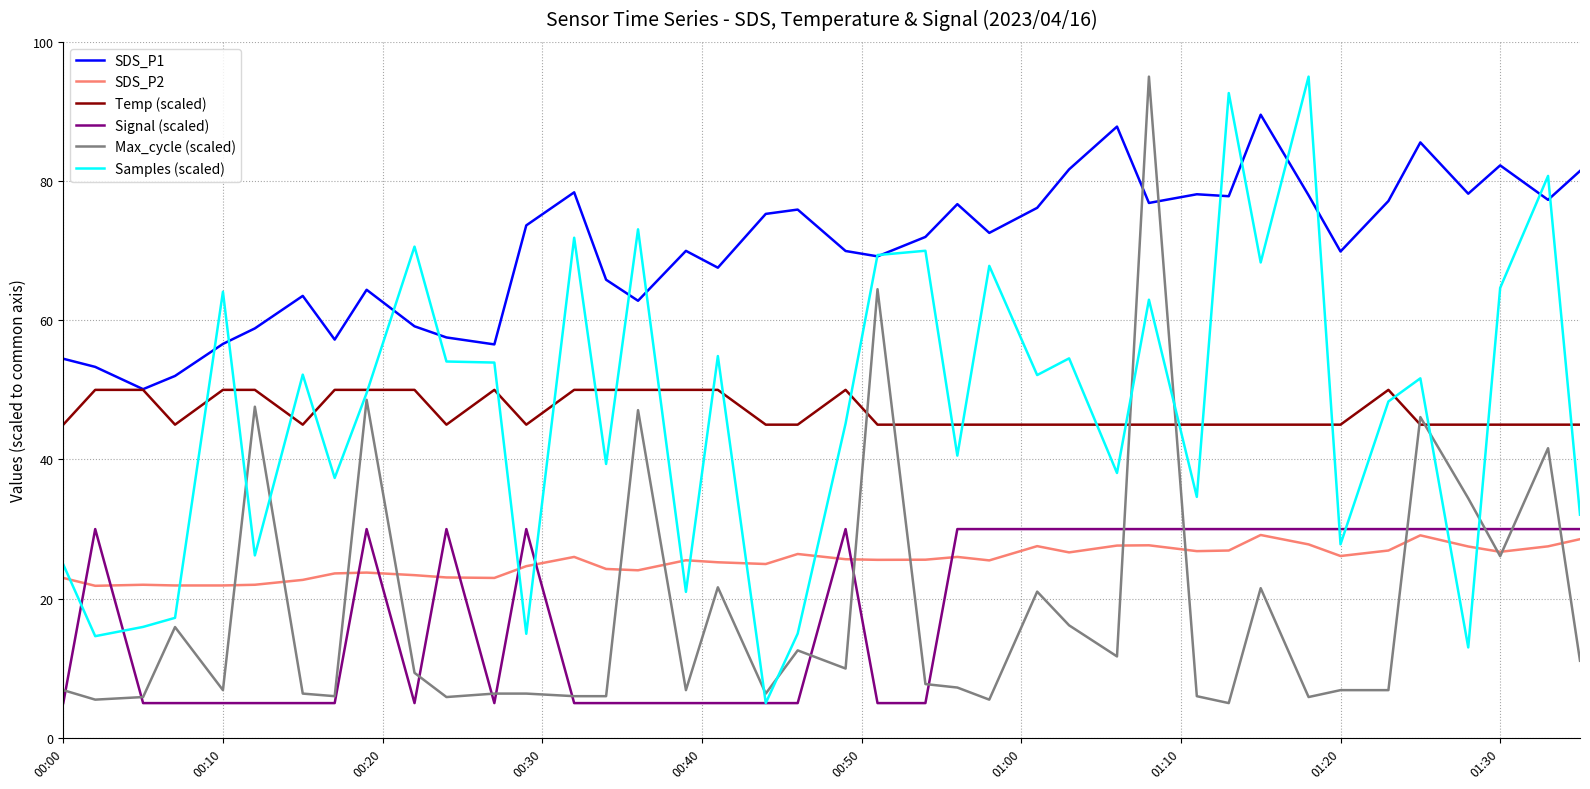

Which series has the largest total across all categories?

SDS_P1